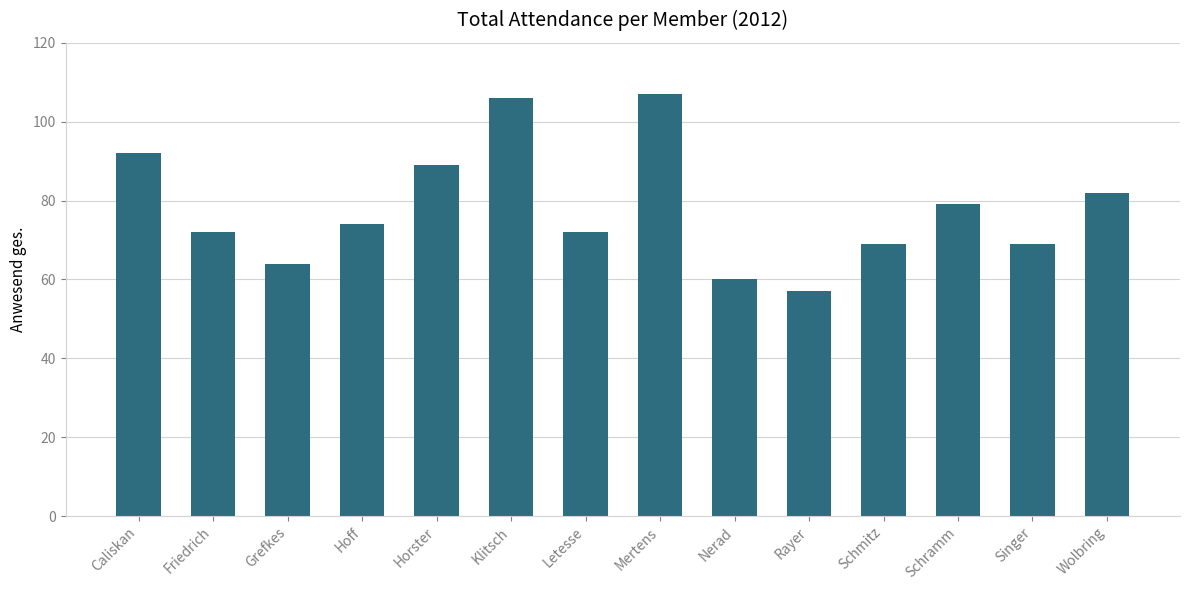

Reading left to right, list all the values displayed in this chart.

Caliskan=92	Friedrich=72	Grefkes=64	Hoff=74	Horster=89	Klitsch=106	Letesse=72	Mertens=107	Nerad=60	Rayer=57	Schmitz=69	Schramm=79	Singer=69	Wolbring=82